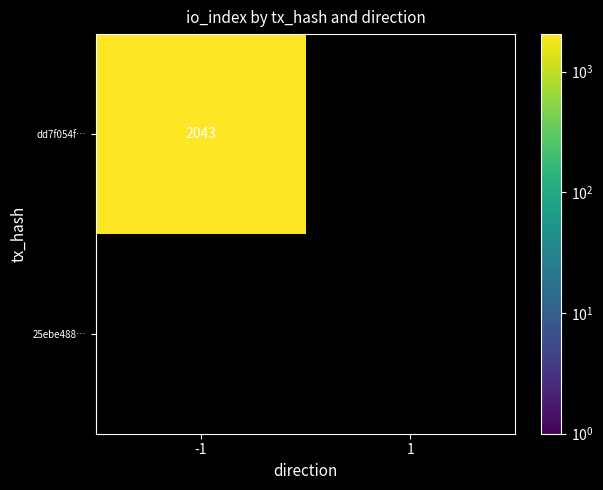

At direction, list the series in order from smallest to largest.

dd7f054f08d2ed80dd492eaba2a5e362fb49a18, 25ebe488e0779b60843d4ec7414d63b9ca914dd